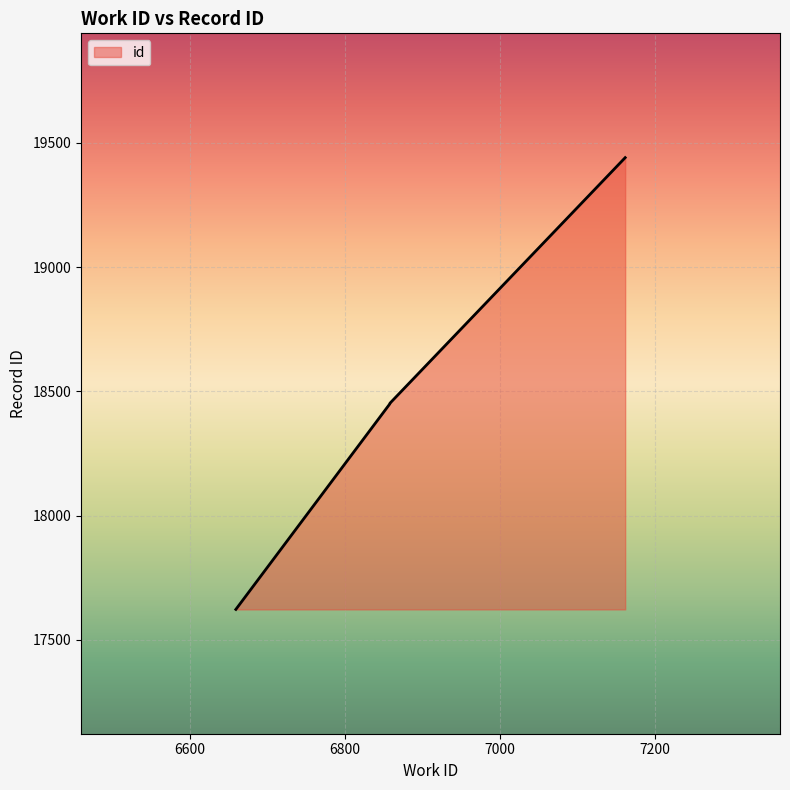

What is the change in value from 6858 to 7162?

+988